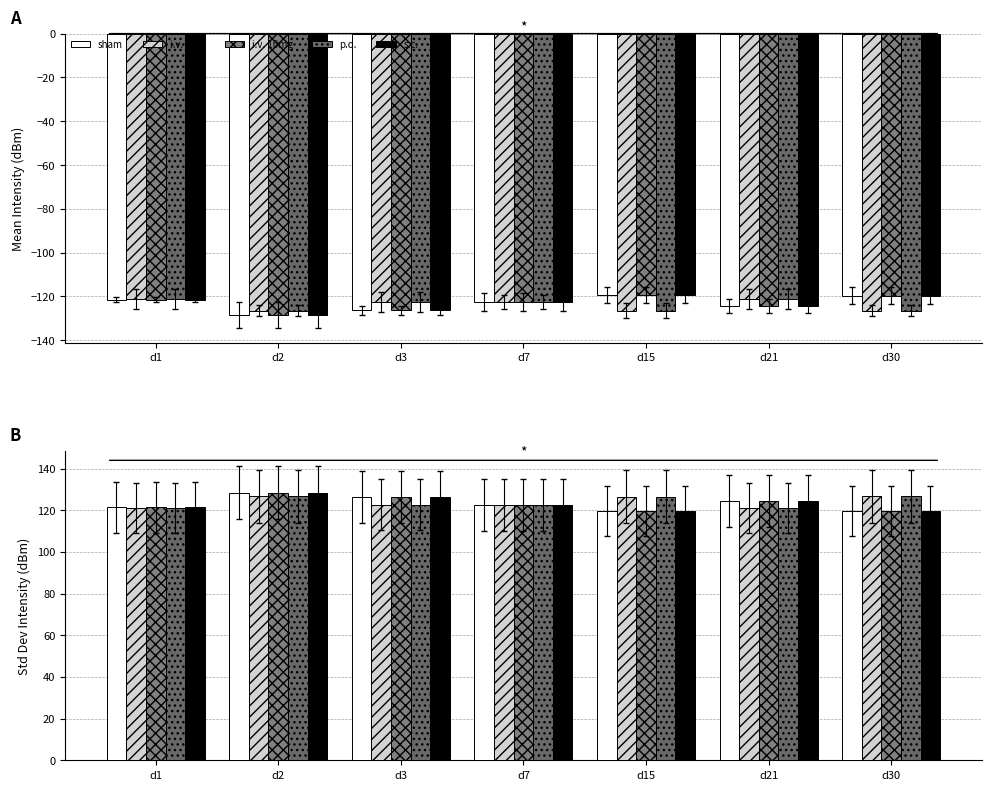

What is the total value across all series at d2?

638.5